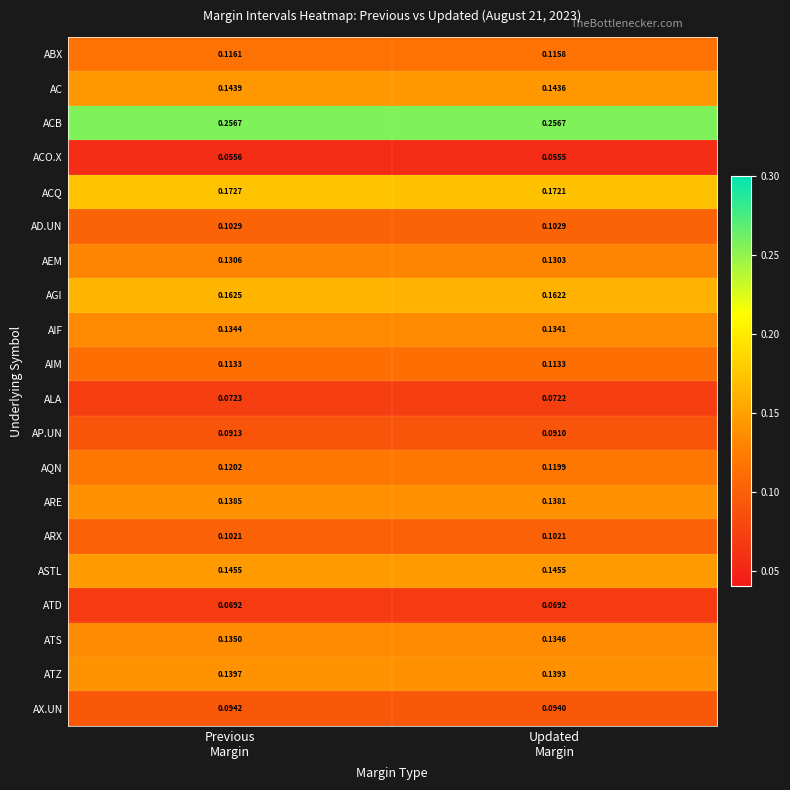

List the series in order of their peak value, lowest first.

ACO.X, ATD, ALA, AP.UN, AX.UN, ARX, AD.UN, AIM, ABX, AQN, AEM, AIF, ATS, ARE, ATZ, AC, ASTL, AGI, ACQ, ACB